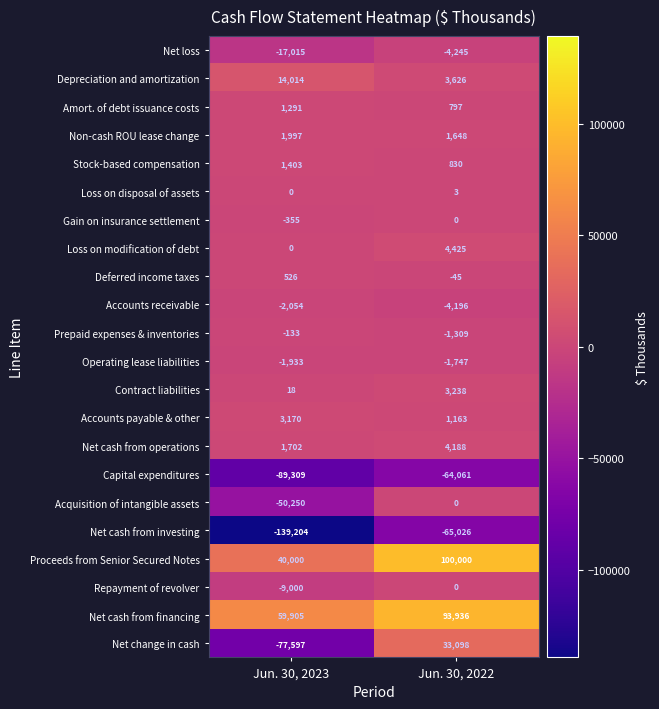

What is the difference between the highest and lowest values at Jun. 30, 2023?

199109